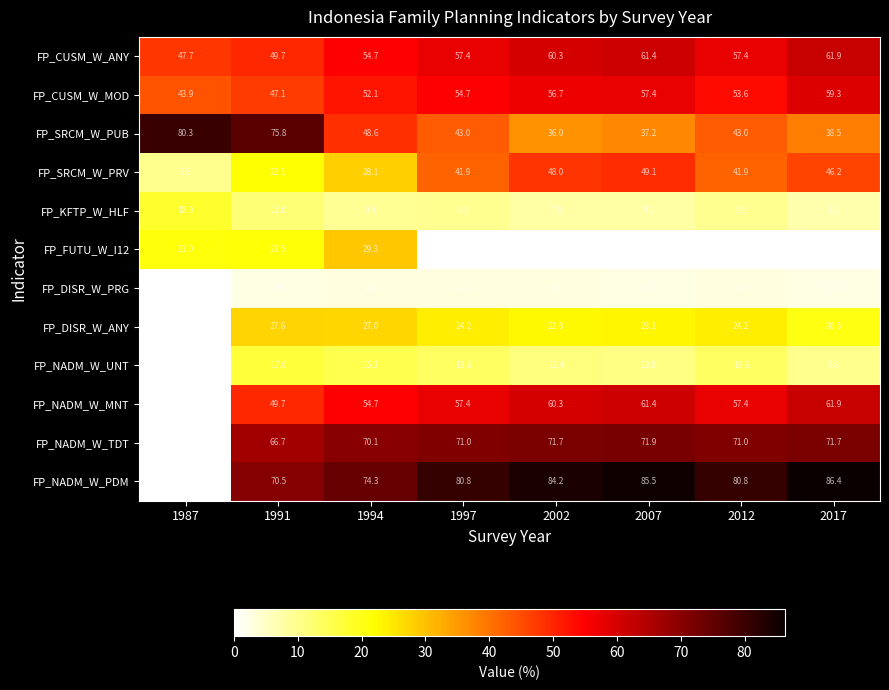

At which label is FP_CUSM_W_MOD closest to 51?

1994